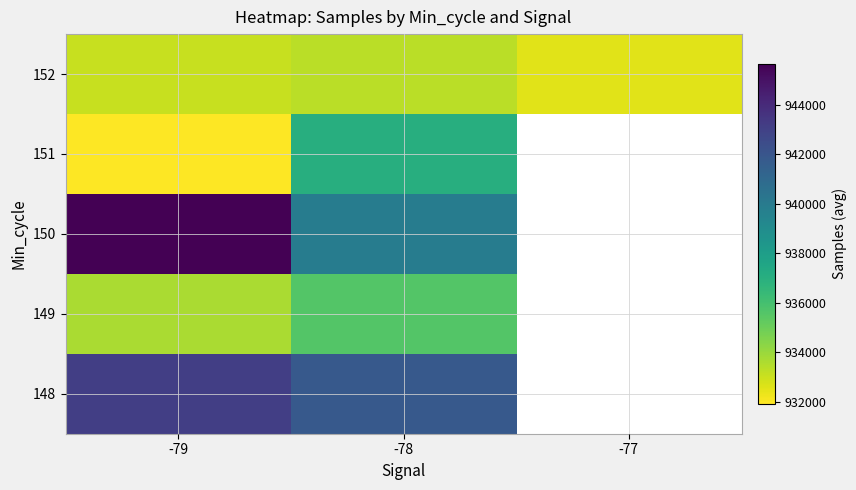

At which category is the sum across all series the highest?

-78